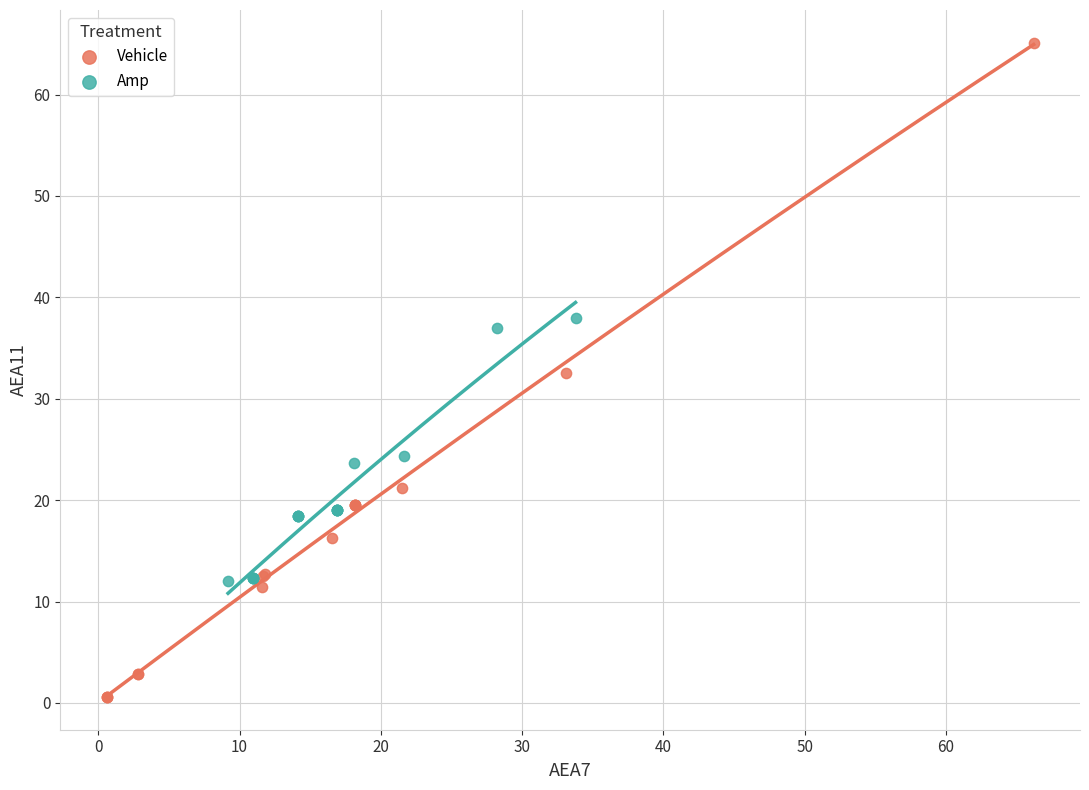

Which series has the widest spread of Y values?

Vehicle